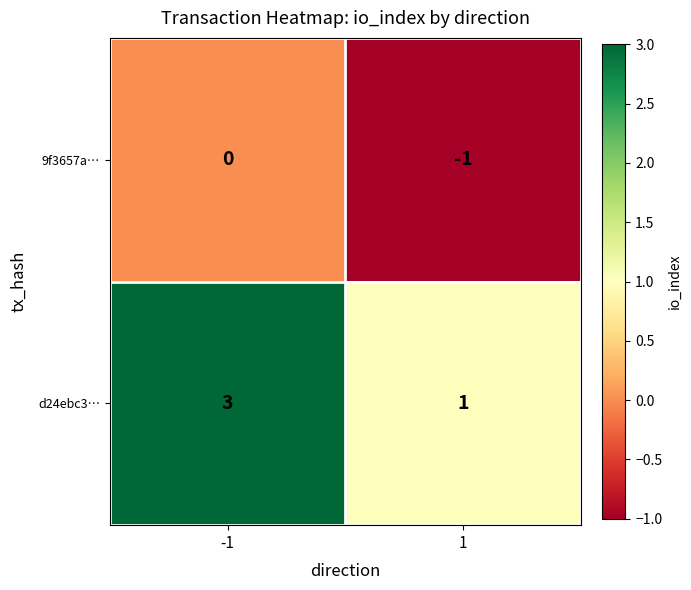

Is the value of 9f3657a… at 1 greater than the value of d24ebc3… at 1?

No